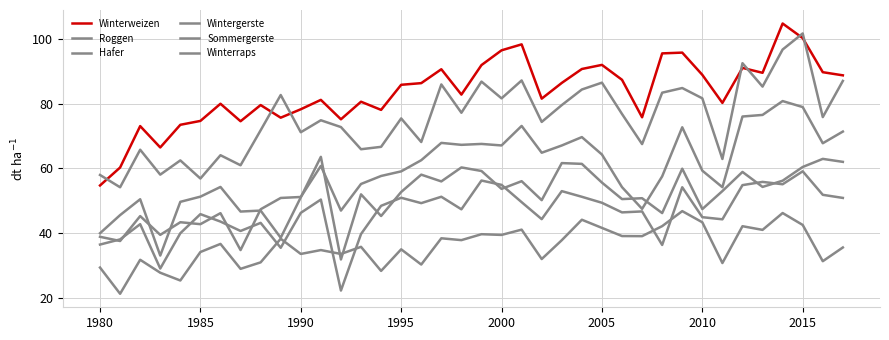

Is this an area chart (filled region under the line)?

No